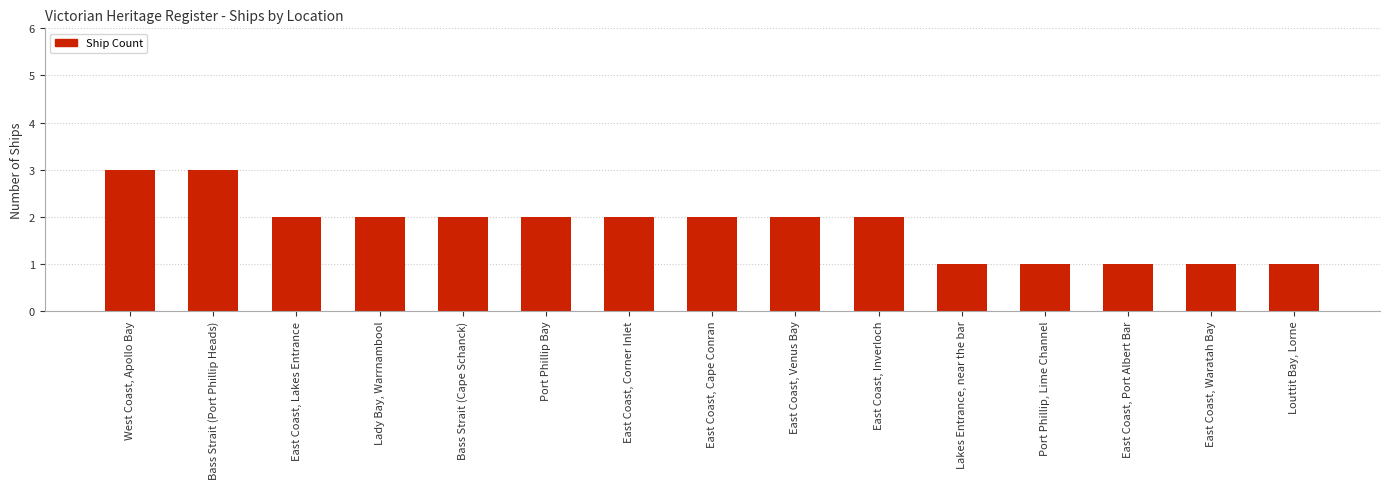

What is the ratio of the value at East Coast, Cape Conran to the value at East Coast, Corner Inlet?

1.0